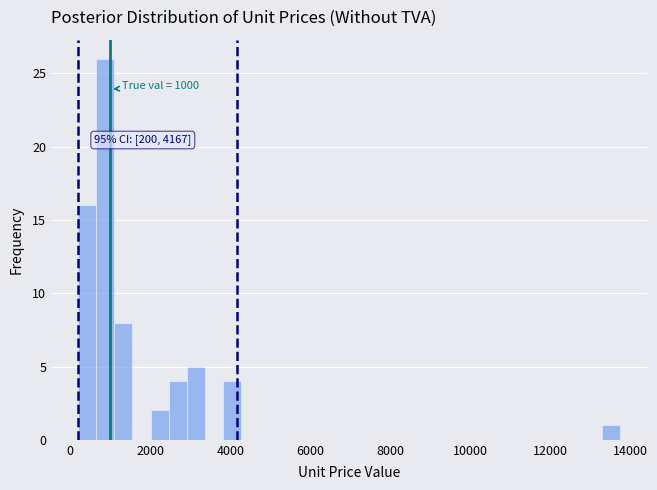

Read against the x-axis, roughly where is the centre of the tallest bar?

800